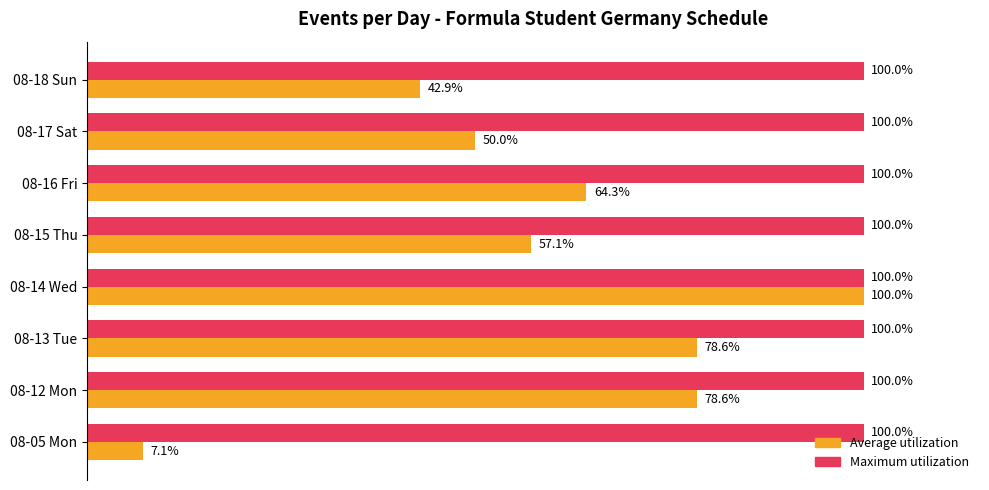

At which label does Average utilization reach its peak?

08-14 Wed